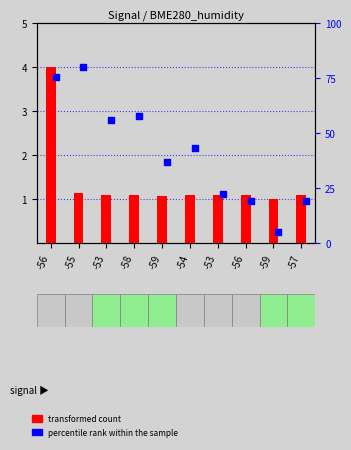

At how many categories does at least one series exceed 6?

9